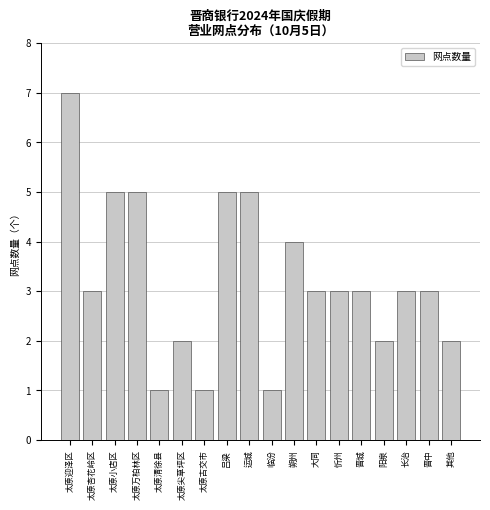

Reading right to left, what are all the values shown in this chart?

2	3	3	2	3	3	3	4	1	5	5	1	2	1	5	5	3	7